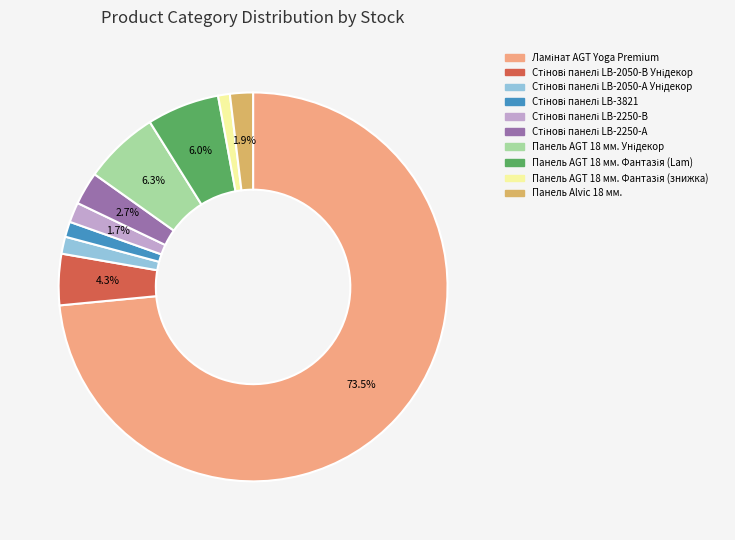

Is there any slice that represents more than half of the pie?

Yes